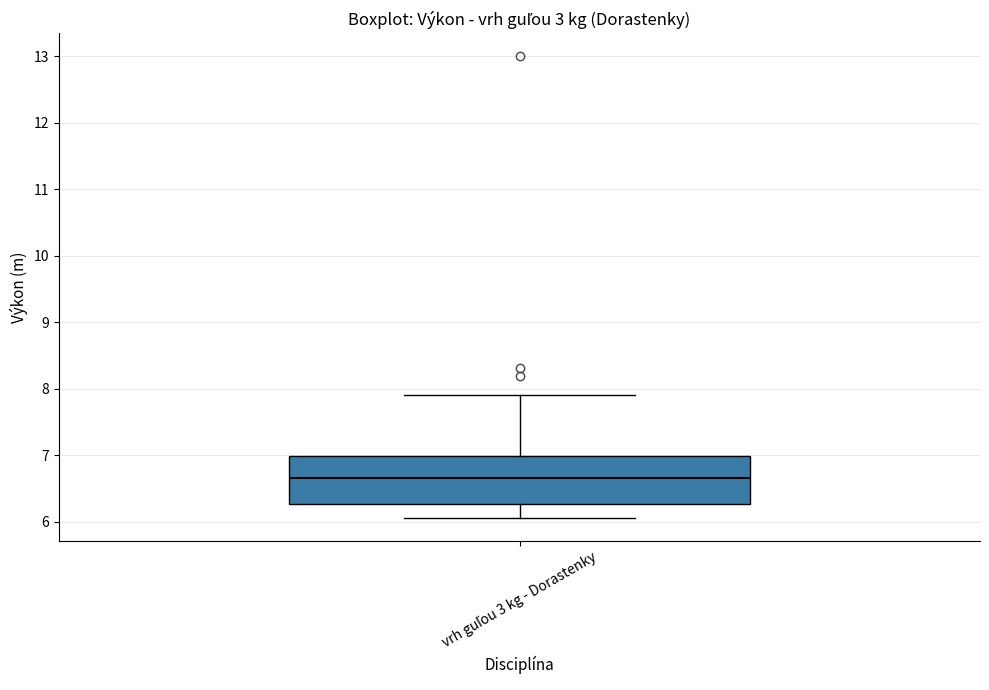

Read this box plot against the y-axis: the position of the median line, the range covered by the box, and the ends of both whiskers. The values are not printed on the chart, so give them approximately, as read against the axis.

median 6.7, box 6.3 to 7.0, whiskers 6.1 to 7.9